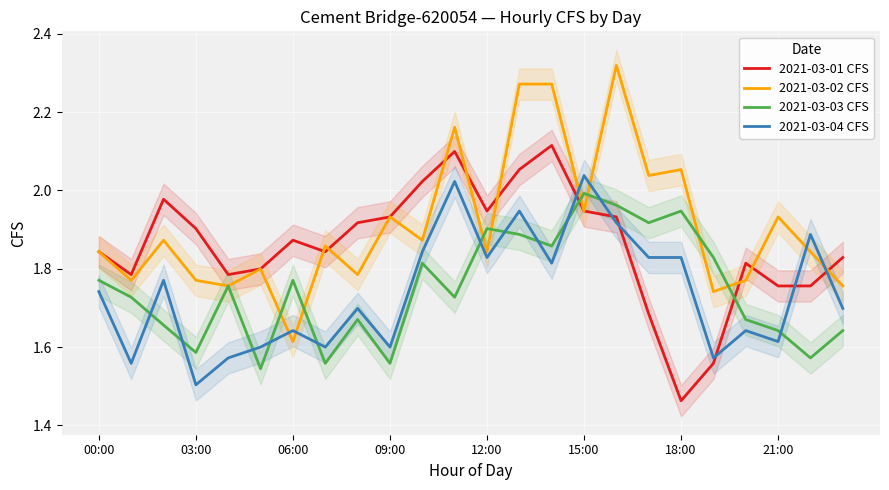

The 2021-03-03 CFS series shows 2.3 at 21:00. True or false?

False